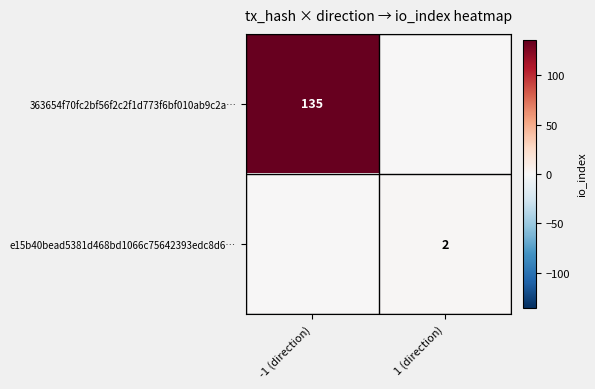

The e15b40bead5381d468bd1066c75642393edc8d6… series shows 1 at 1 (direction). True or false?

False